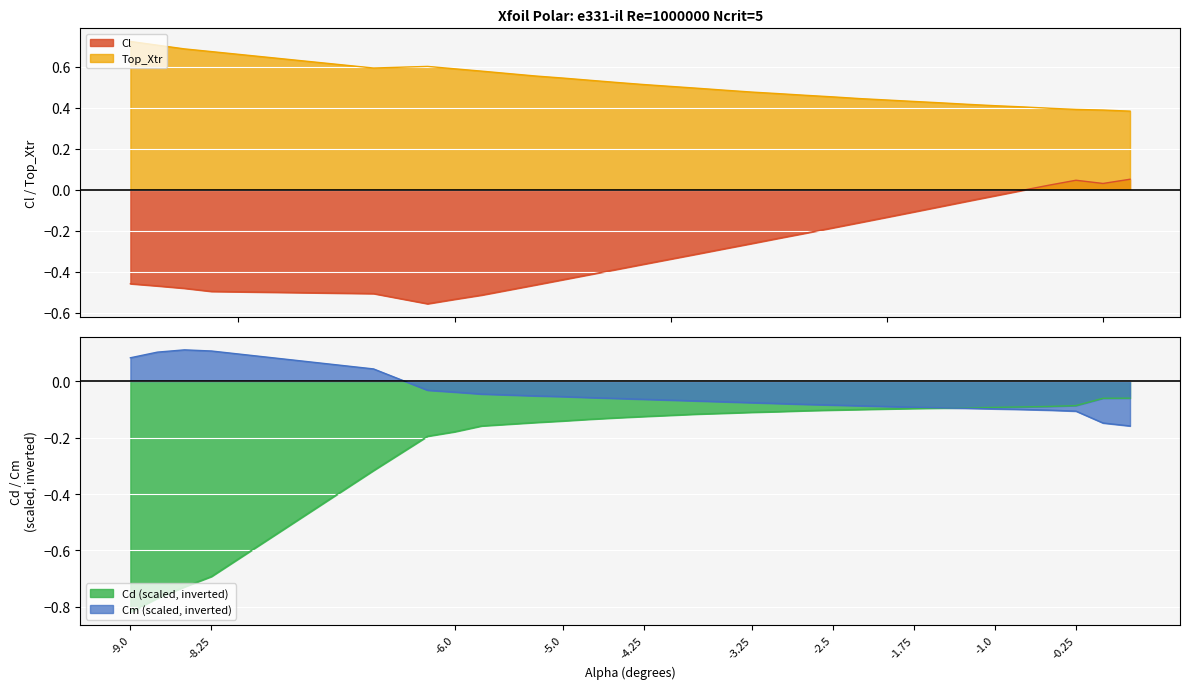

True or false: Cd has more than 0 interior local peaks.

False